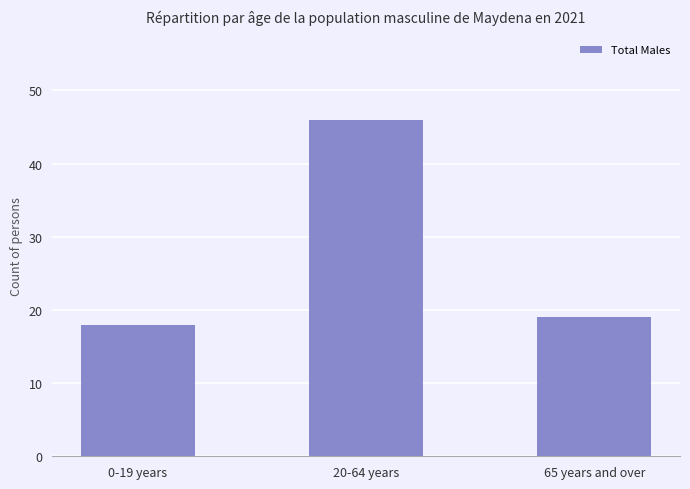

How many bars are there in total?

3